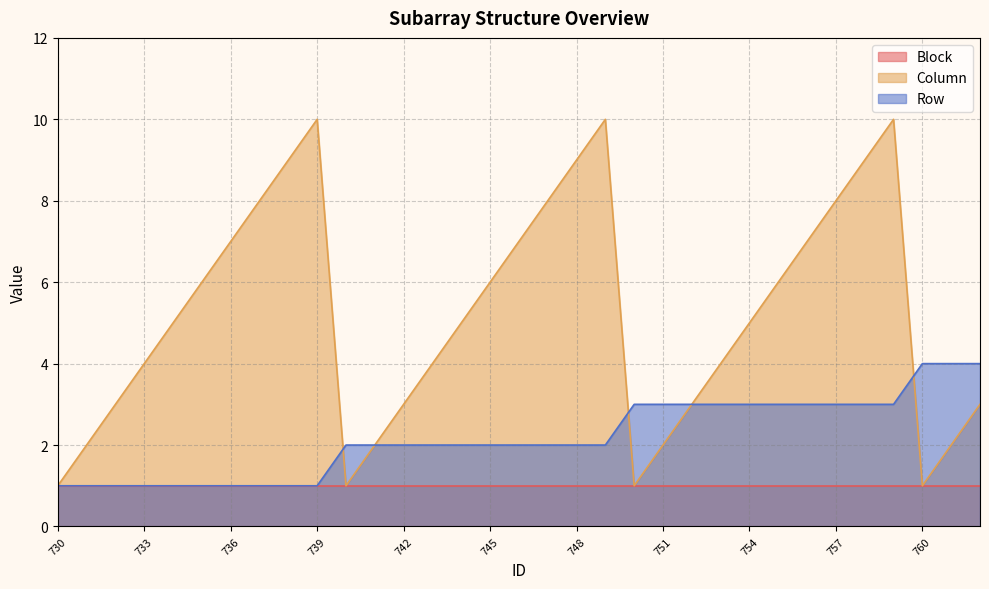

What is the approximate value of Column at 731?

2